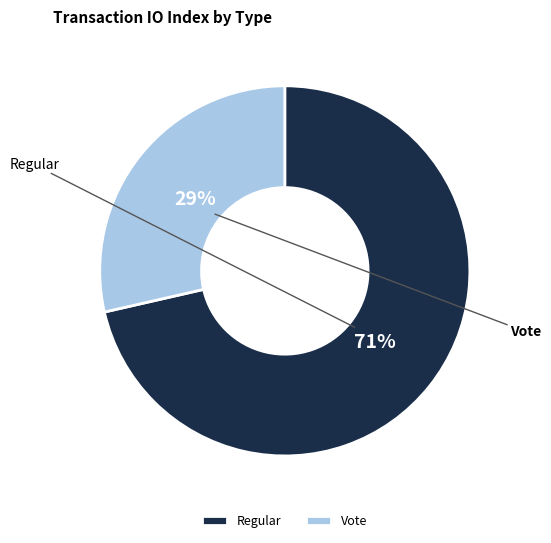

How many segments does this pie chart have?

2